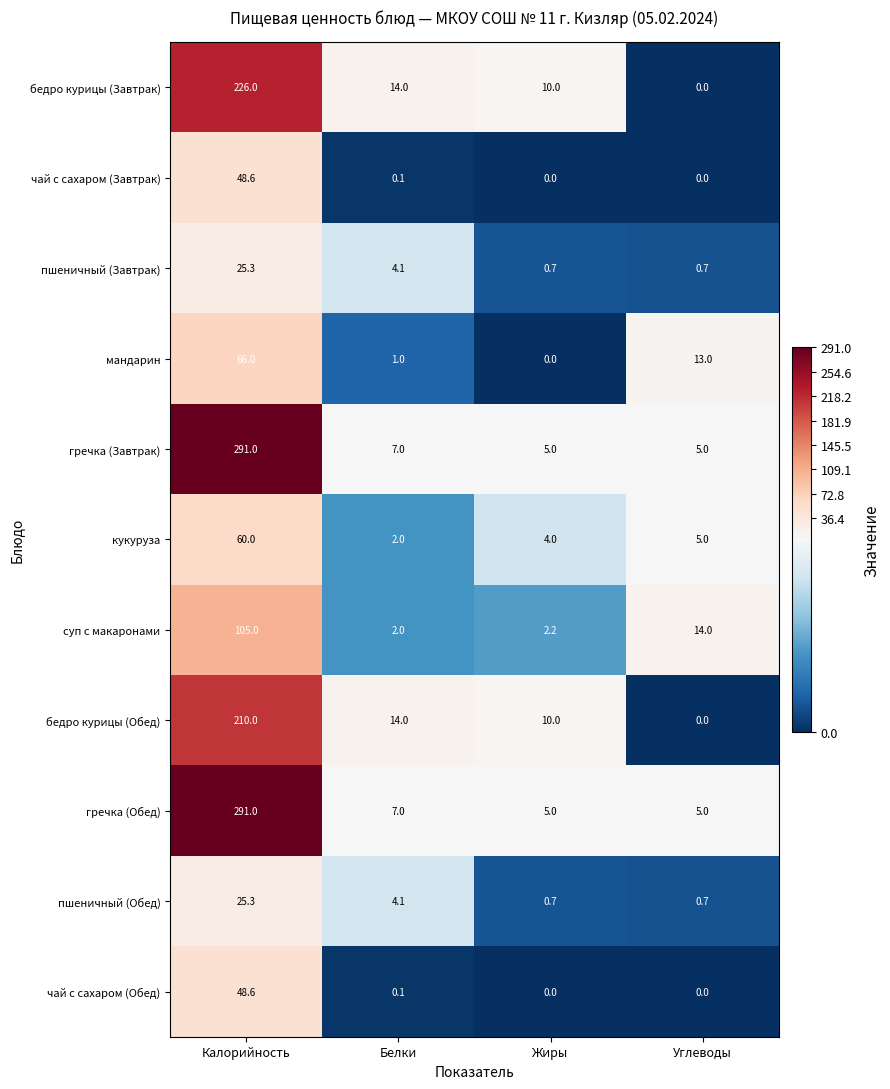

The пшеничный (Обед) series shows 0.7 at Жиры. True or false?

True